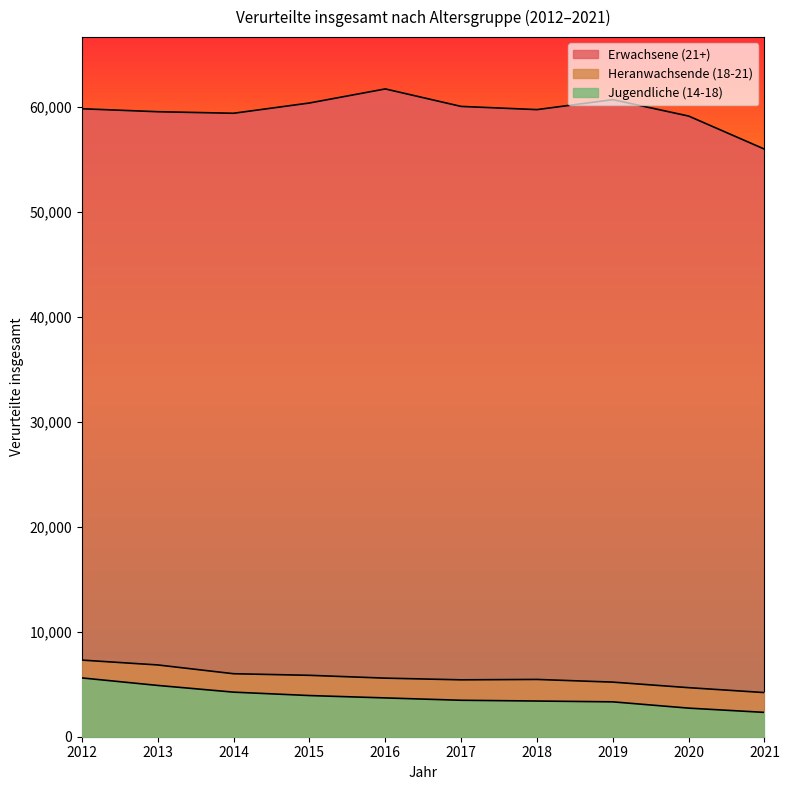

The value of Jugendliche (14-18) at 2018 is 3399. True or false?

True